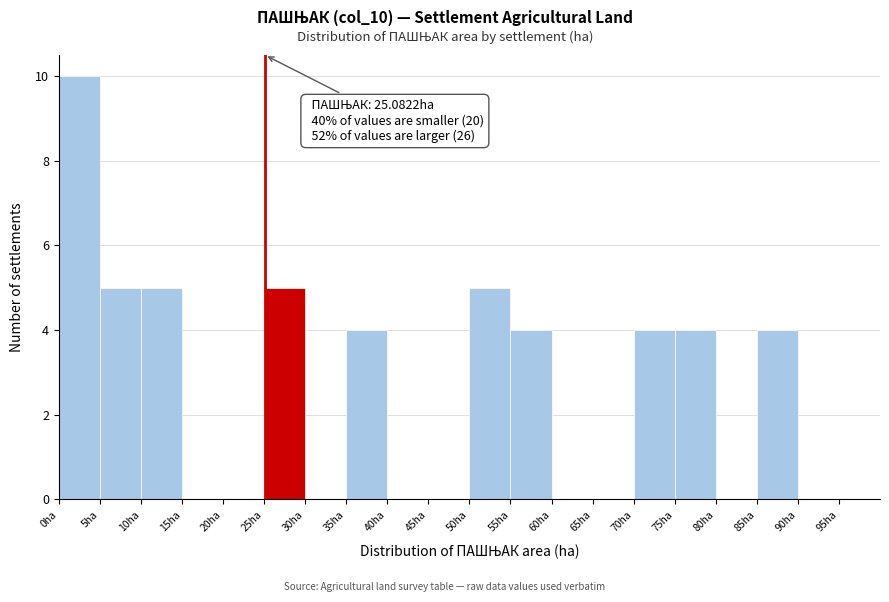

Over which range of the x-axis is the bar tallest?

0 to 5